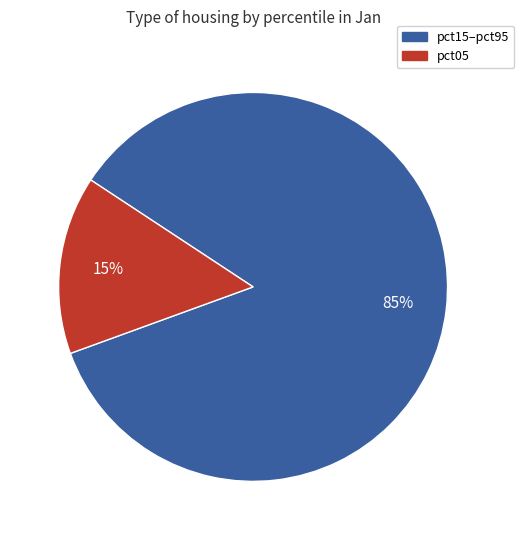

Is it true that pct15–pct95 is 72% of the pie?

False